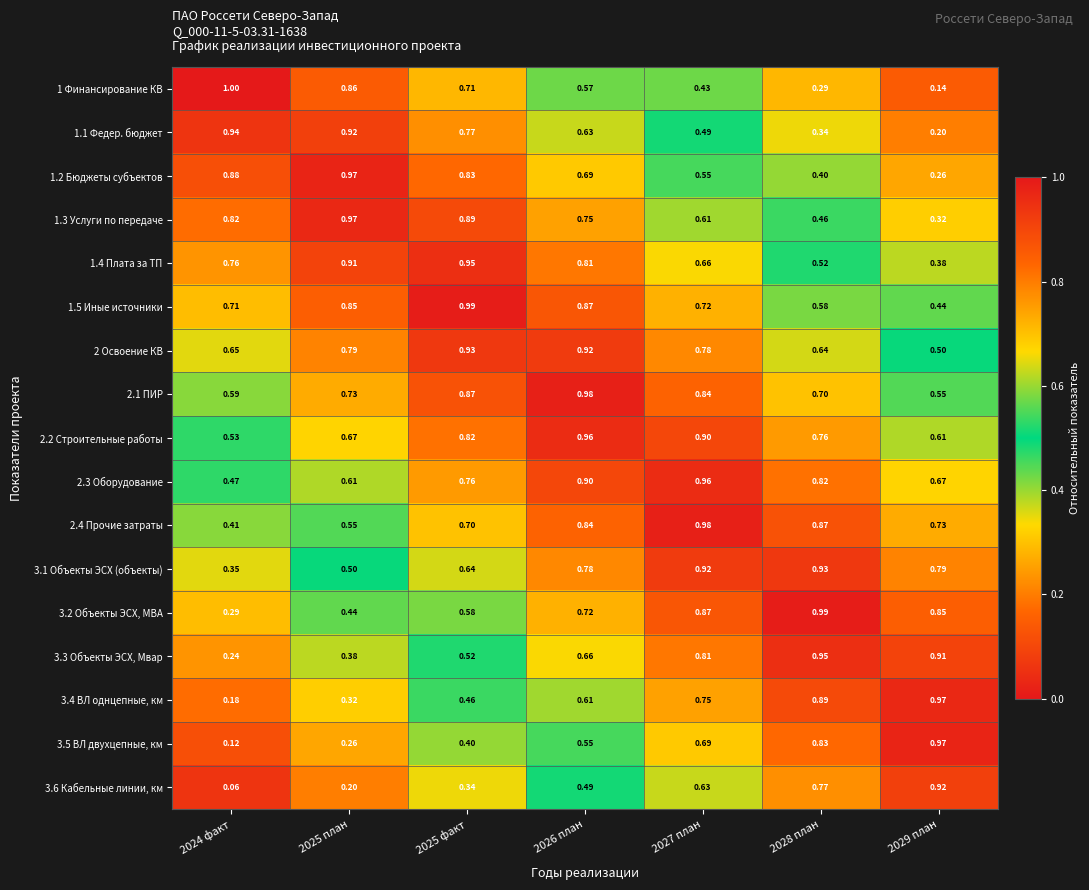

What is the total value across all series at 2029 план?

10.2